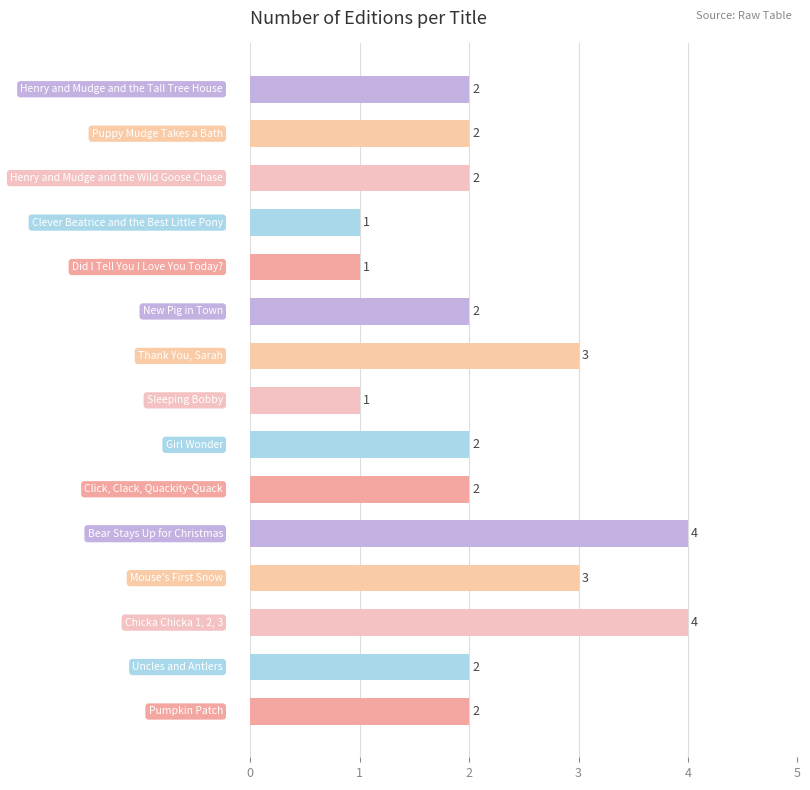

Count the values in the range 2 to 3.

10